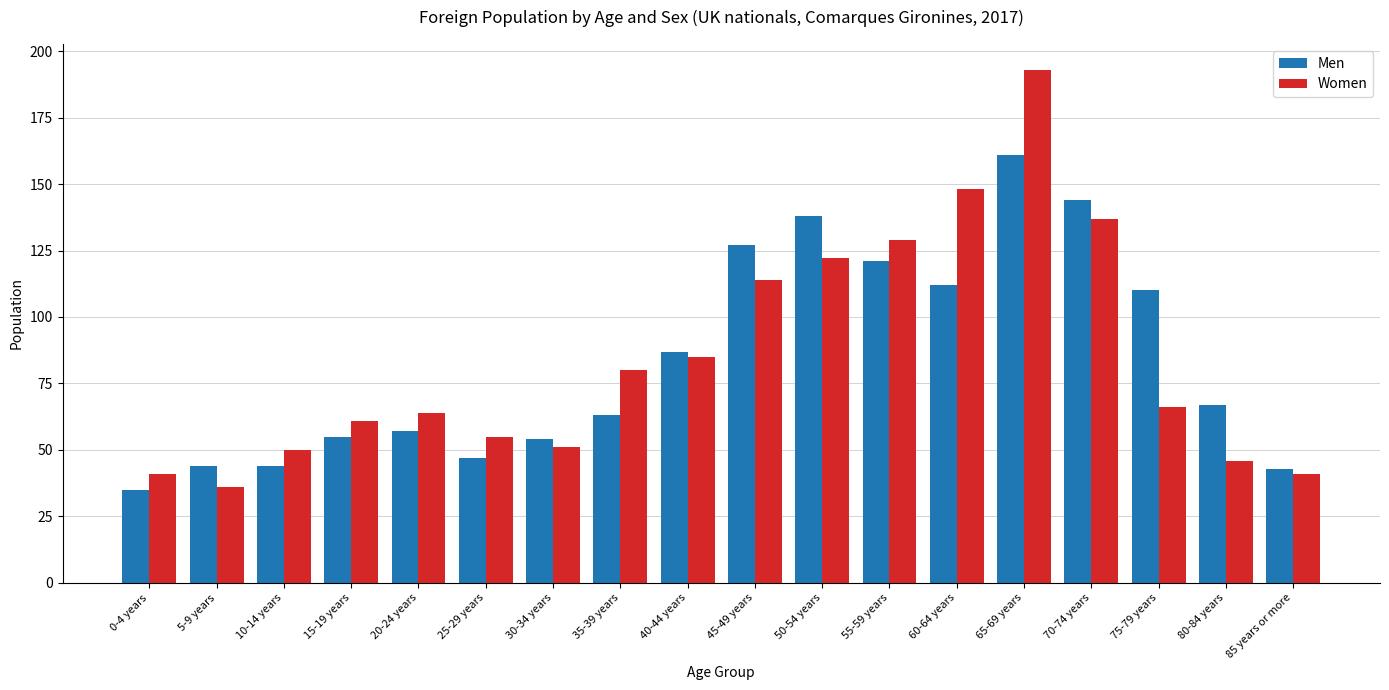

At which label does Women first exceed 66?

35-39 years